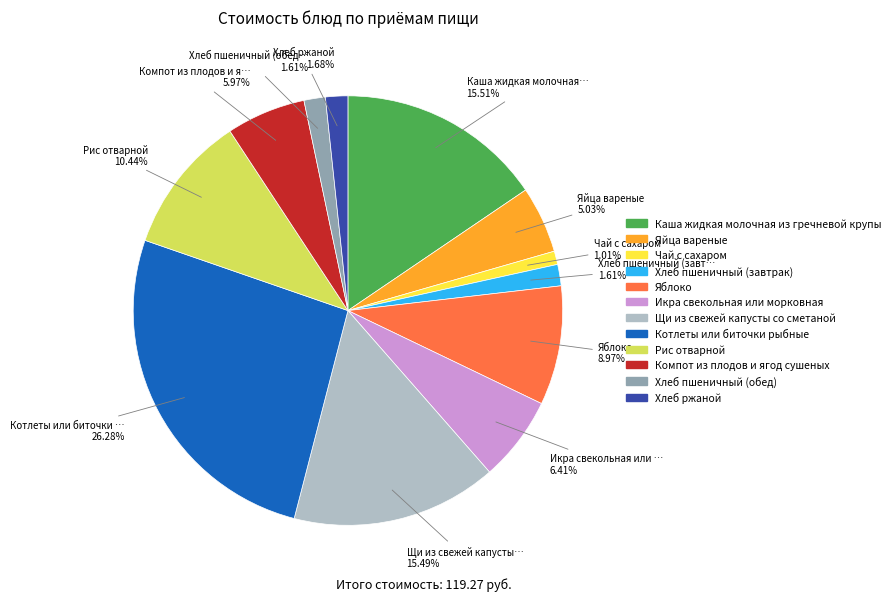

Is Хлеб пшеничный (завтрак) the majority of the pie?

No